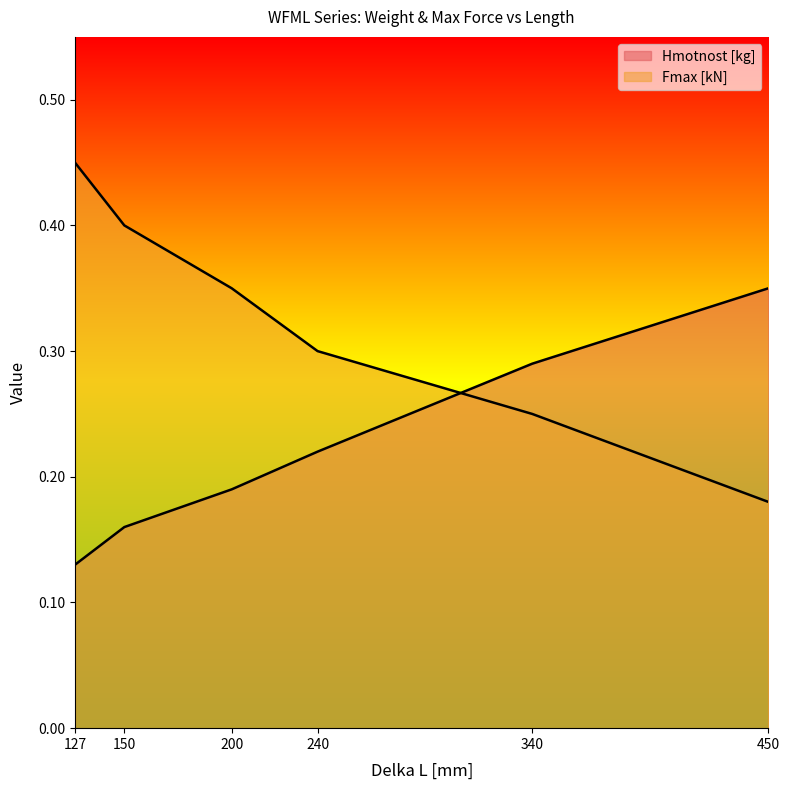

What are all the series names shown in the legend?

Hmotnost [kg], Fmax [kN]